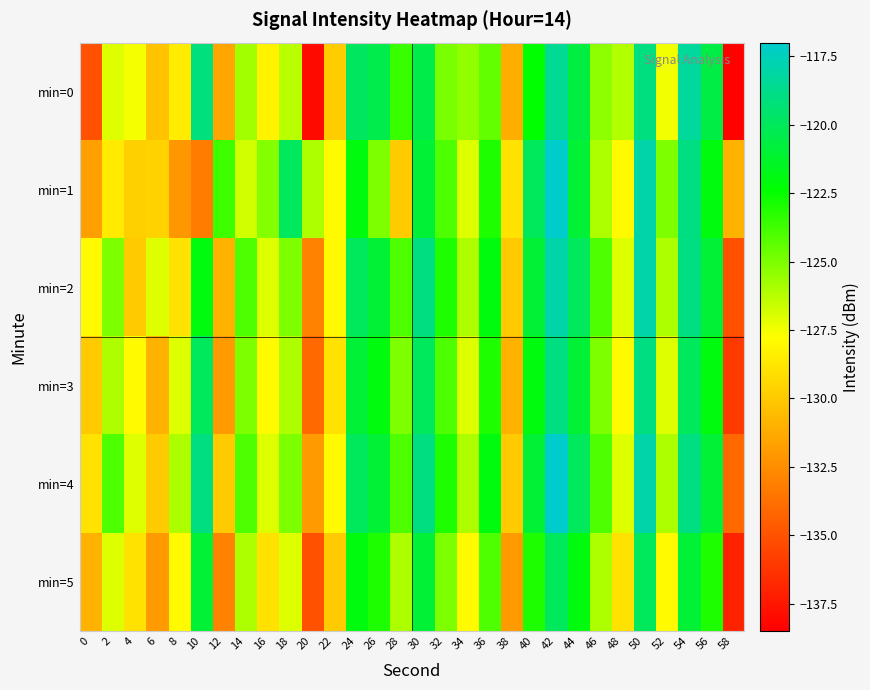

Reading left to right, transcribe all the data shown in this chart.

min=0: 0=-135.0	2=-127.0	4=-127.5	6=-130.2	8=-128.5	10=-119.1	12=-131.5	14=-125.8	16=-128.2	18=-126.3	20=-138.0	22=-129.9	24=-119.9	26=-120.4	28=-123.6	30=-120.5	32=-124.9	34=-125.5	36=-124.5	38=-131.2	40=-122.4	42=-118.6	44=-120.6	46=-125.3	48=-126.1	50=-119.1	52=-127.5	54=-118.3	56=-120.6	58=-138.3
min=1: 0=-131.7	2=-128.7	4=-129.7	6=-129.7	8=-132.0	10=-133.3	12=-123.7	14=-126.8	16=-125.2	18=-120.0	20=-126.0	22=-128.0	24=-122.0	26=-125.0	28=-130.0	30=-121.0	32=-124.0	34=-127.0	36=-123.0	38=-129.0	40=-120.0	42=-117.0	44=-121.0	46=-126.0	48=-128.0	50=-118.0	52=-125.0	54=-119.0	56=-122.0	58=-131.0
min=2: 0=-128.0	2=-125.0	4=-130.0	6=-127.0	8=-129.0	10=-122.0	12=-131.0	14=-124.0	16=-127.0	18=-125.0	20=-133.0	22=-128.0	24=-120.0	26=-121.0	28=-124.0	30=-119.0	32=-123.0	34=-126.0	36=-122.0	38=-130.0	40=-121.0	42=-118.0	44=-120.0	46=-124.0	48=-127.0	50=-118.0	52=-126.0	54=-119.0	56=-121.0	58=-135.0
min=3: 0=-130.0	2=-126.0	4=-128.0	6=-131.0	8=-127.0	10=-120.0	12=-132.0	14=-125.0	16=-128.0	18=-126.0	20=-134.0	22=-129.0	24=-121.0	26=-122.0	28=-125.0	30=-120.0	32=-124.0	34=-127.0	36=-123.0	38=-131.0	40=-122.0	42=-119.0	44=-121.0	46=-125.0	48=-128.0	50=-119.0	52=-127.0	54=-120.0	56=-122.0	58=-136.0
min=4: 0=-129.0	2=-124.0	4=-127.0	6=-130.0	8=-126.0	10=-119.0	12=-130.0	14=-124.0	16=-127.0	18=-125.0	20=-132.0	22=-128.0	24=-120.0	26=-121.0	28=-124.0	30=-119.0	32=-123.0	34=-126.0	36=-122.0	38=-130.0	40=-121.0	42=-117.0	44=-120.0	46=-124.0	48=-127.0	50=-118.0	52=-126.0	54=-119.0	56=-121.0	58=-134.0
min=5: 0=-131.0	2=-127.0	4=-129.0	6=-132.0	8=-128.0	10=-121.0	12=-133.0	14=-126.0	16=-129.0	18=-127.0	20=-135.0	22=-130.0	24=-122.0	26=-123.0	28=-126.0	30=-121.0	32=-125.0	34=-128.0	36=-124.0	38=-132.0	40=-123.0	42=-120.0	44=-122.0	46=-126.0	48=-129.0	50=-120.0	52=-128.0	54=-121.0	56=-123.0	58=-137.0